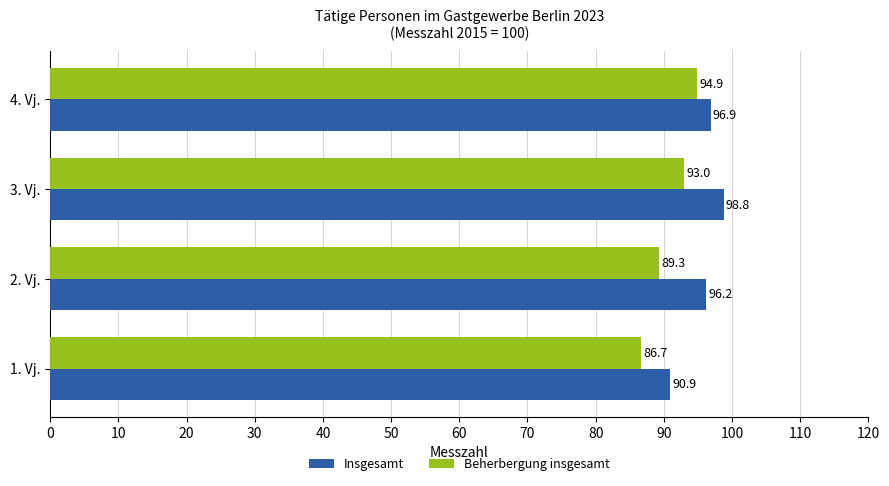

At which label is Insgesamt closest to 94?

2. Vj.